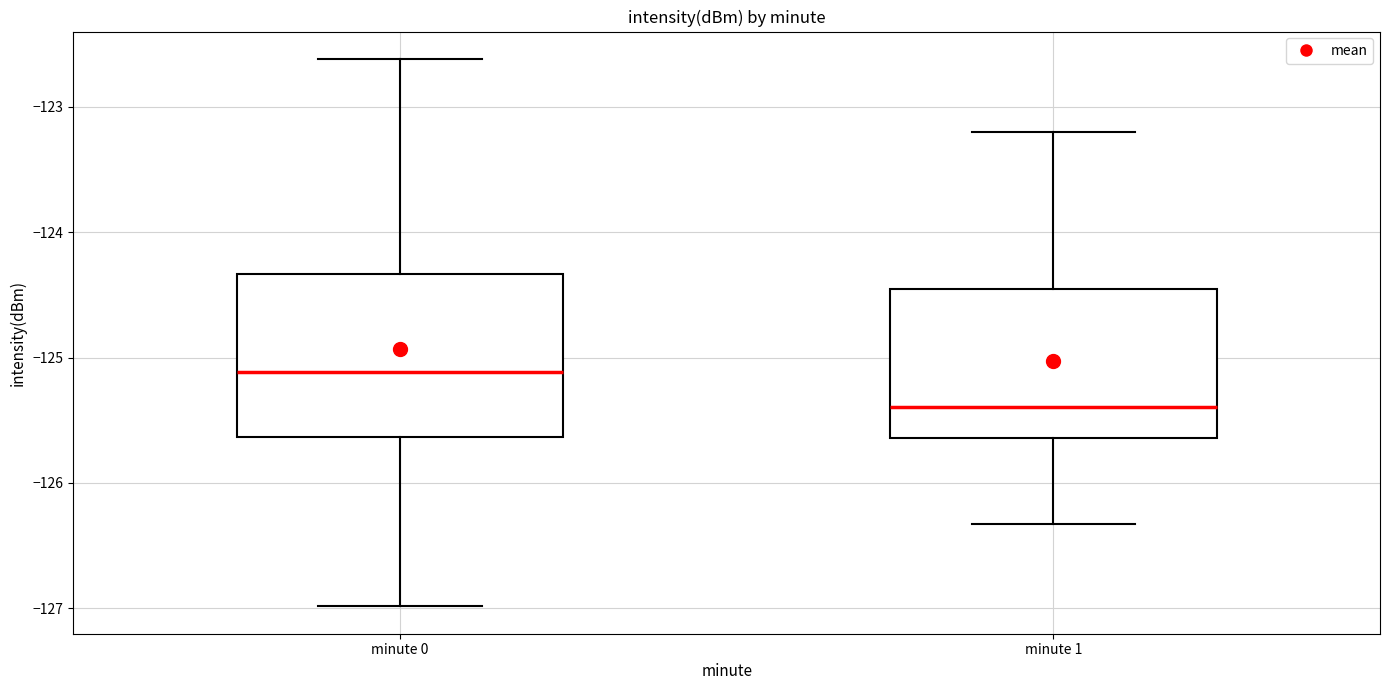

Reading left to right, read every box against the y-axis: the position of its median line, the range the box covers, and the ends of its whiskers. The values are not printed on the chart, so give them approximately, as read against the axis.

minute 0: median -125.1, box -125.6 to -124.3, whiskers -127.0 to -122.6
minute 1: median -125.4, box -125.6 to -124.4, whiskers -126.3 to -123.2